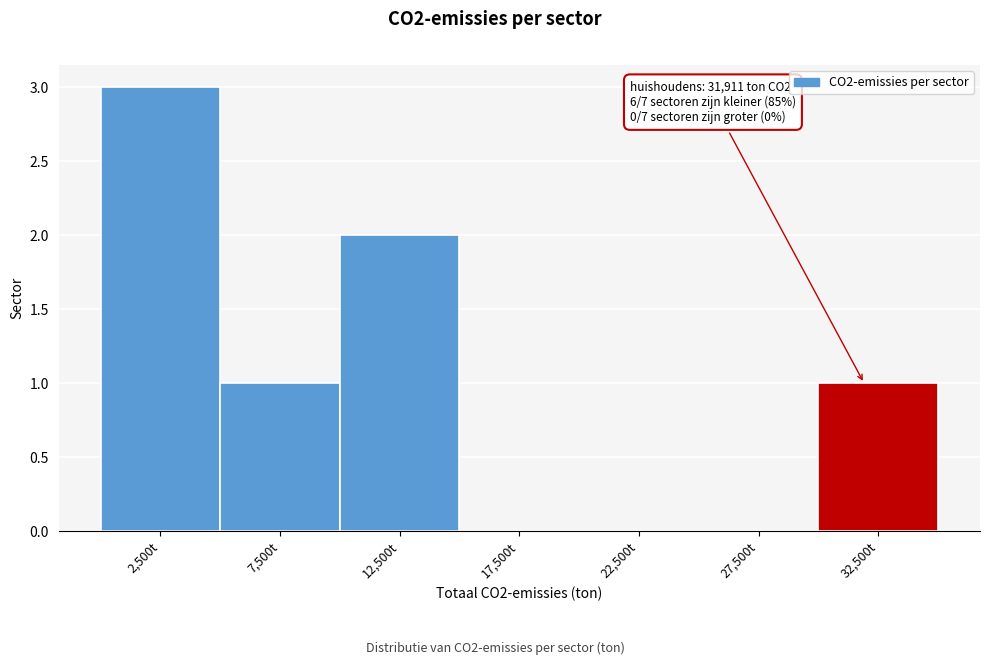

Over which range of the x-axis is the bar tallest?

0 to 5000